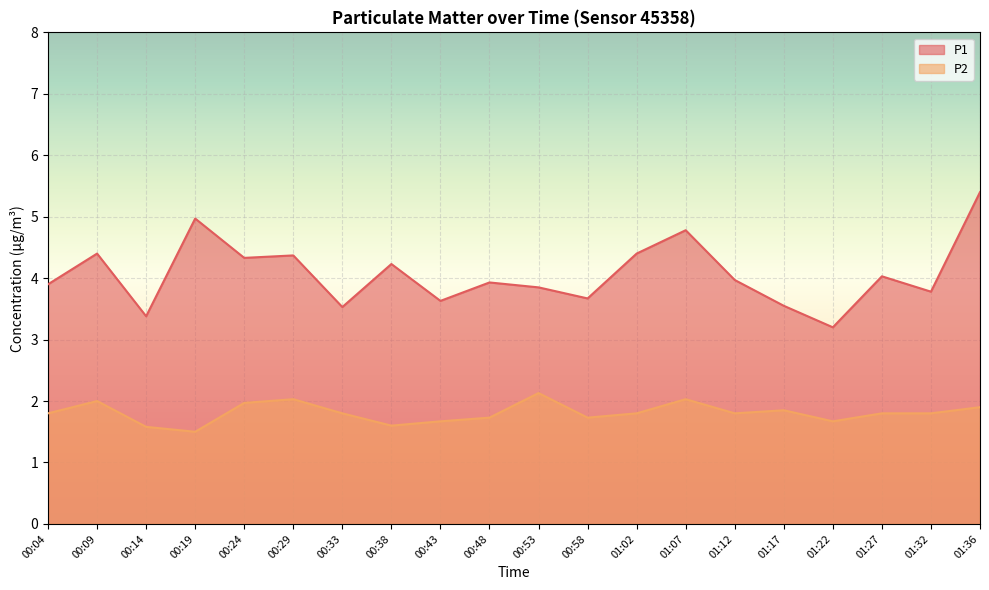

Is it true that P1 equals 4.4 at 00:09?

True